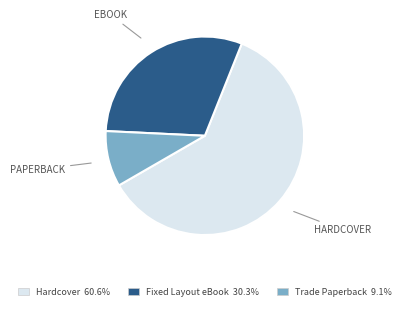

How many segments does this pie chart have?

3